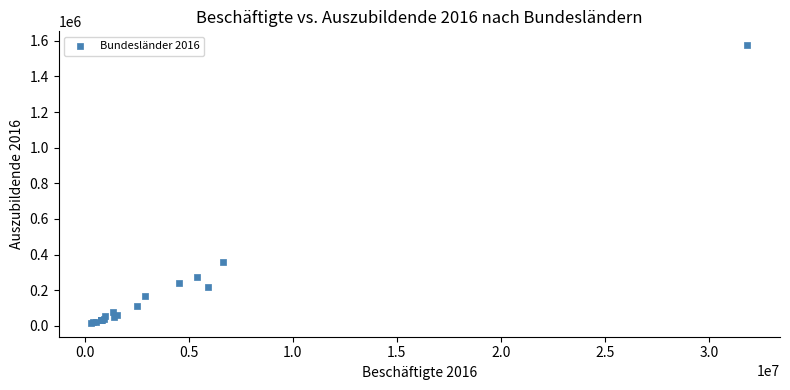

What Y value in the scatter plot is closest to 795806?

356938